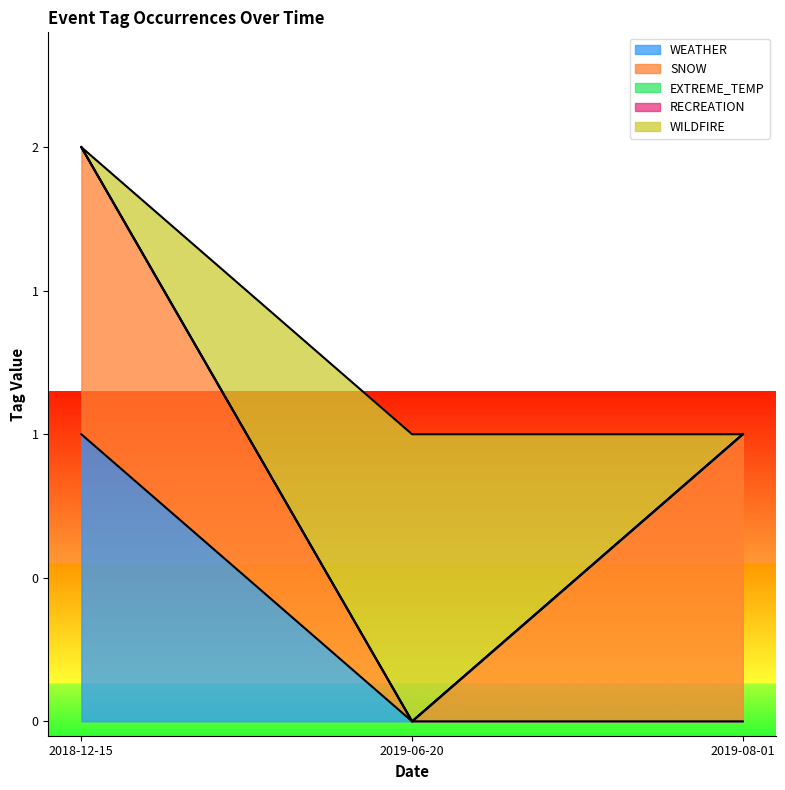

What are all the series names shown in the legend?

WEATHER, SNOW, EXTREME_TEMP, RECREATION, WILDFIRE